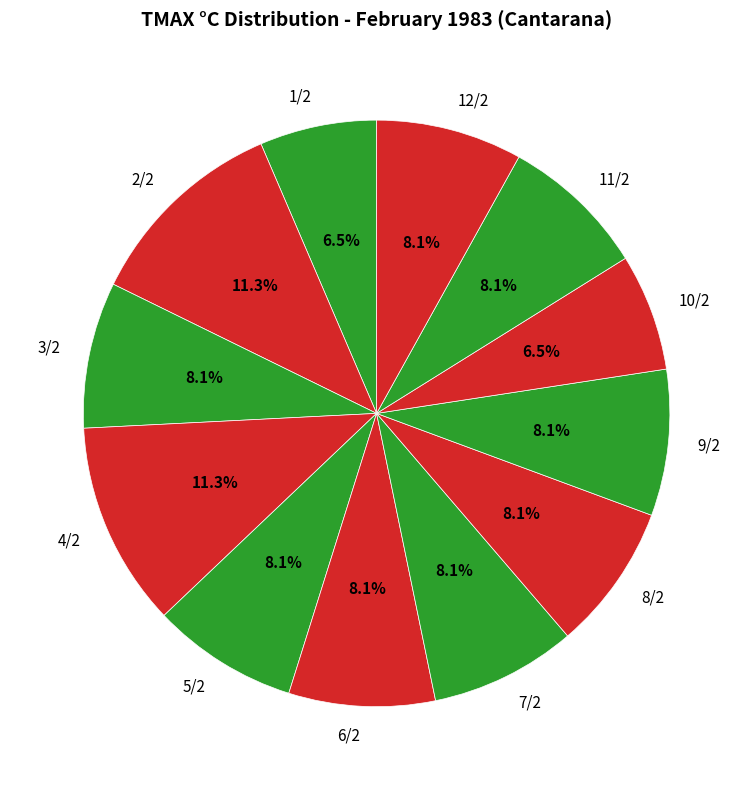

Approximately how many times larger is the value at 9/2 compared to 12/2?

1.0